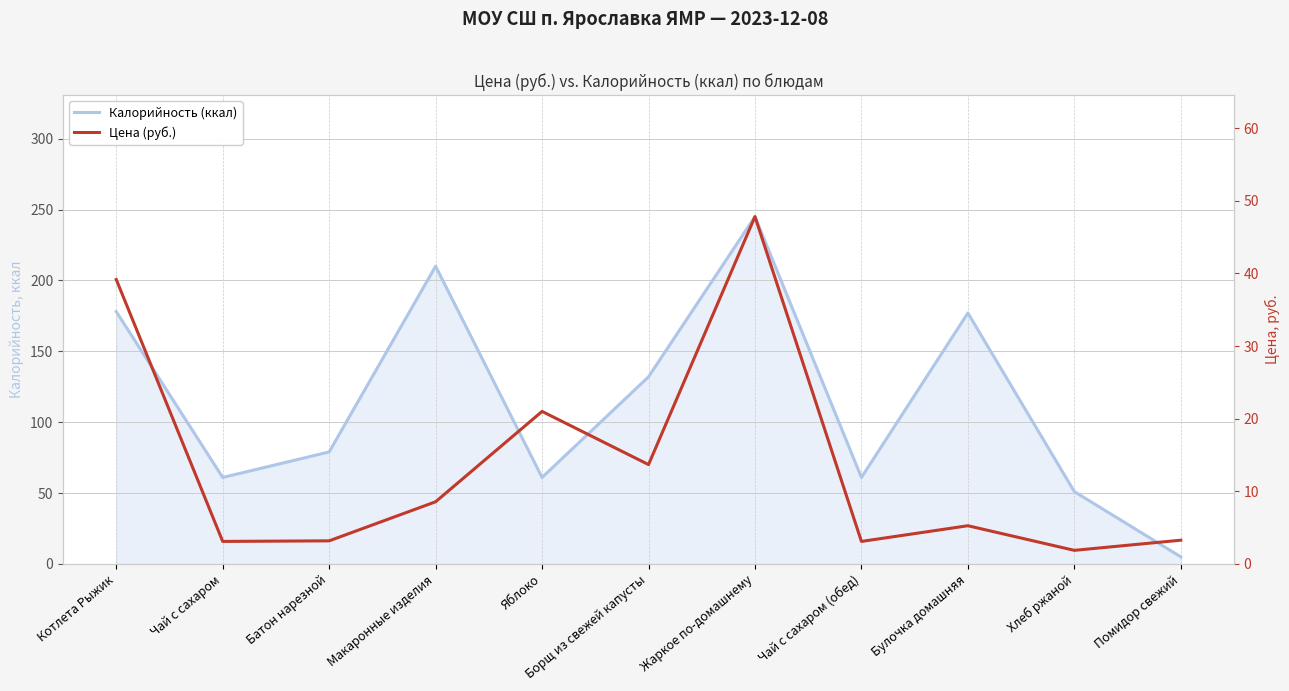

The Калорийность (ккал) series shows 61.0 at Чай с сахаром. True or false?

True